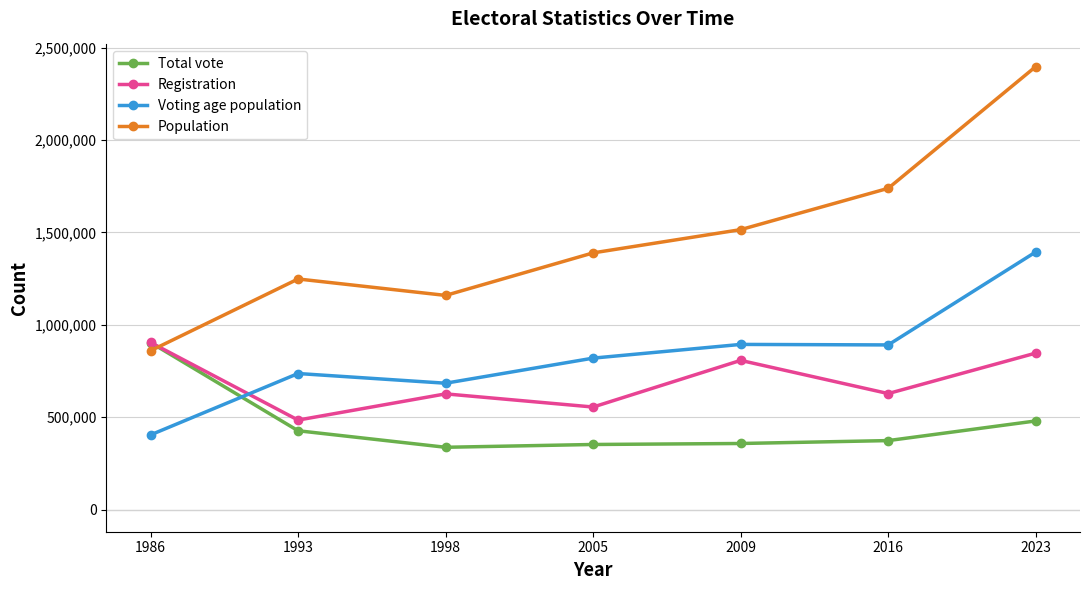

In Registration, how many points are higher than both neighbors (excluding endpoints)?

2